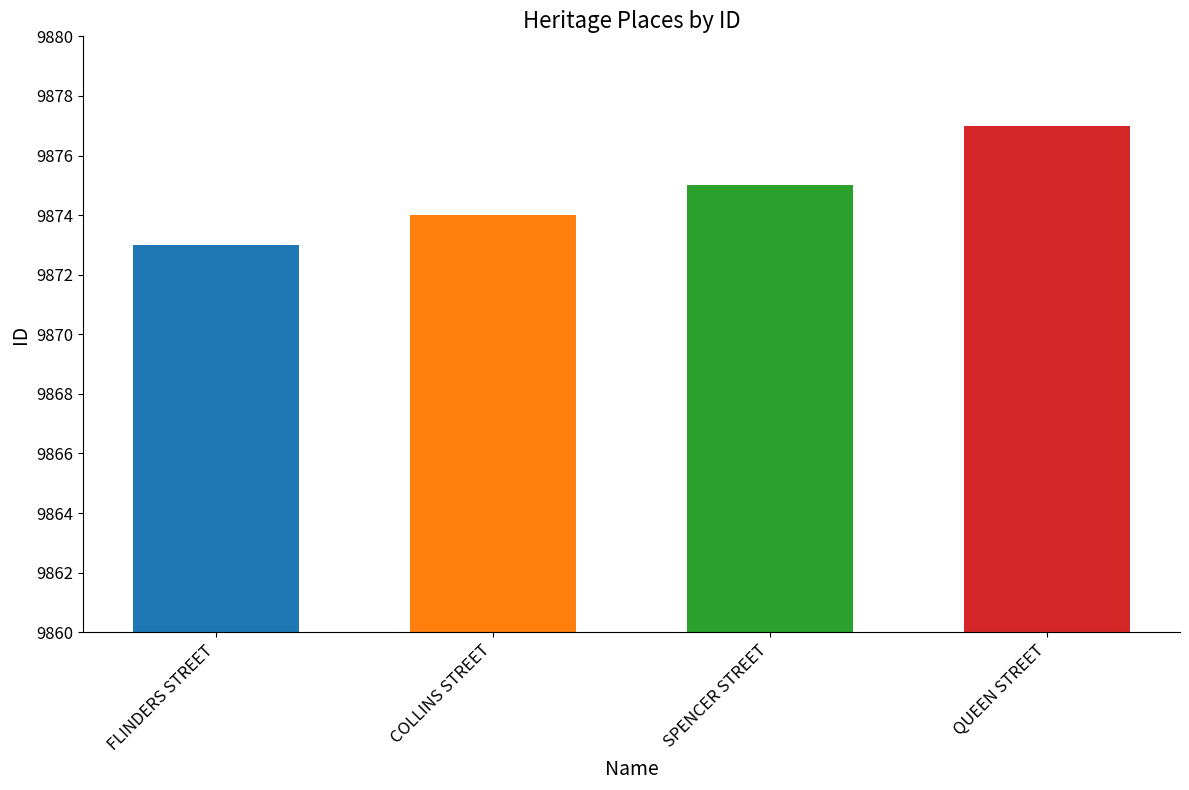

Rank the categories by value from highest to lowest.

QUEEN STREET, SPENCER STREET, COLLINS STREET, FLINDERS STREET